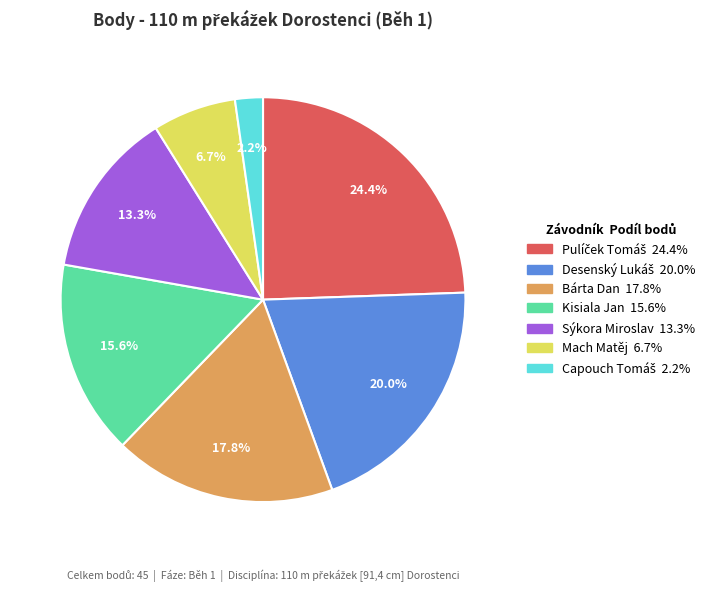

Approximately how many times larger is the value at Sýkora Miroslav compared to Kisiala Jan?

0.9